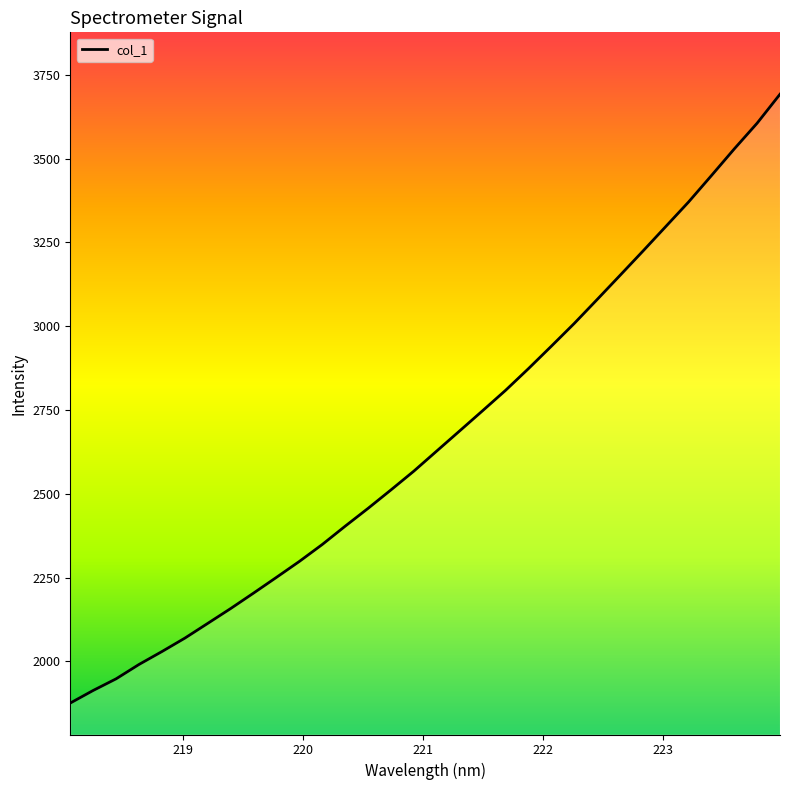

Does the chart have visible grid lines?

No